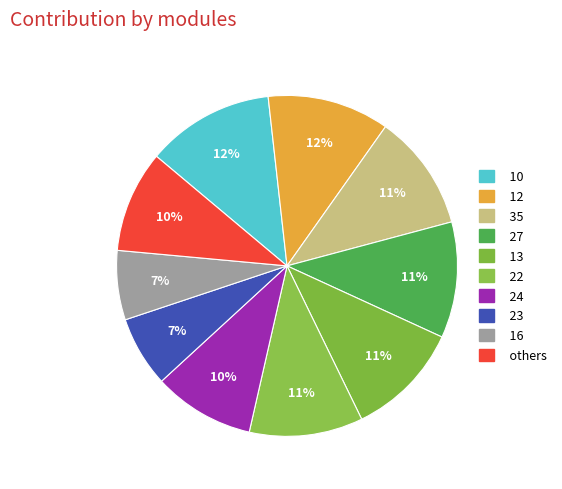

Which slice is the largest?

10